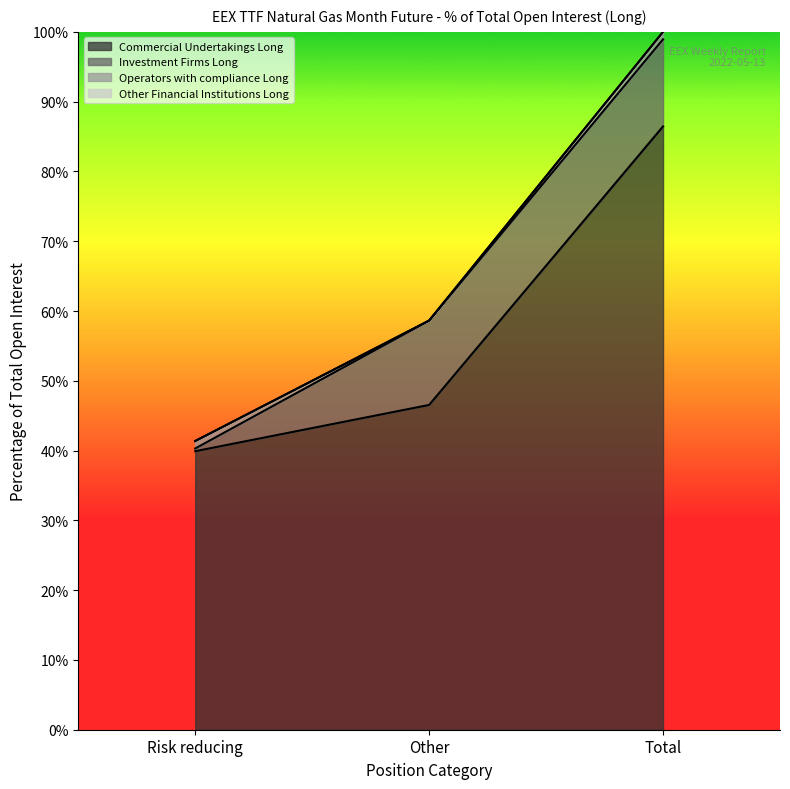

Which series has the largest total across all categories?

Commercial Undertakings Long